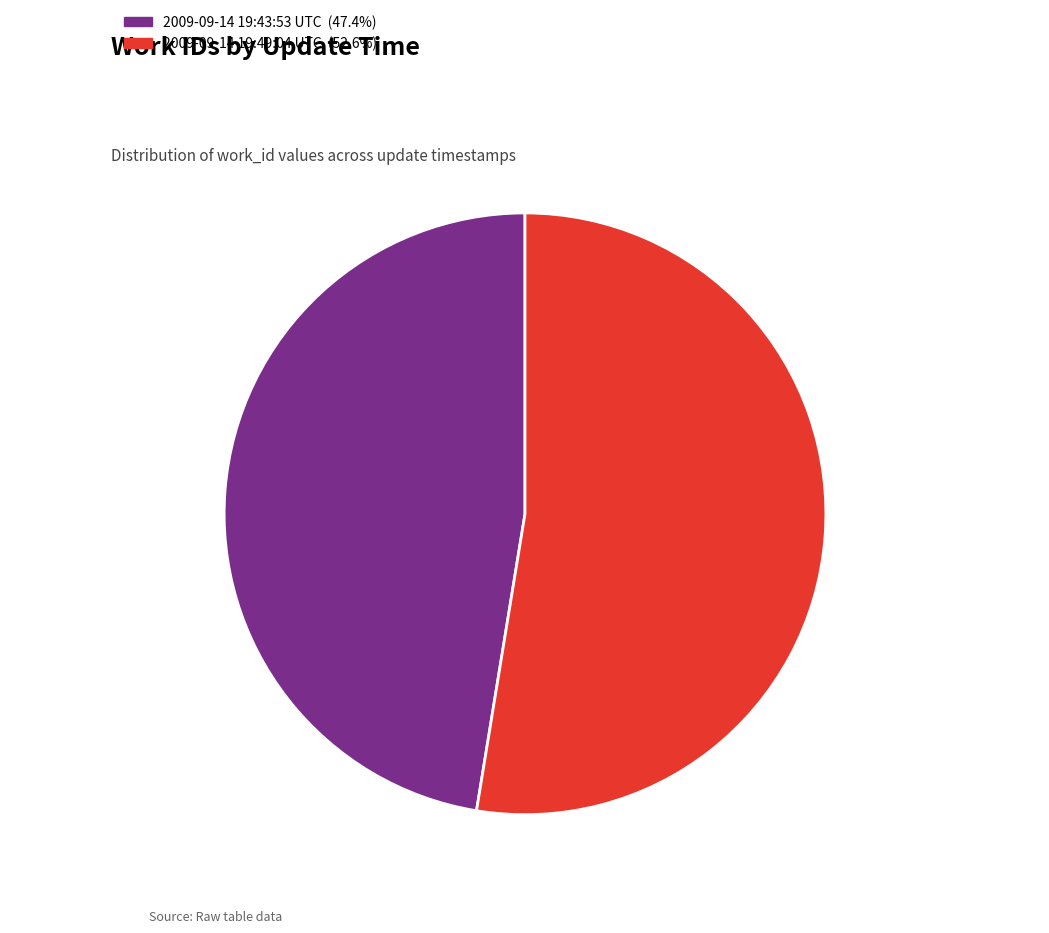

How many slices are in this pie chart?

2